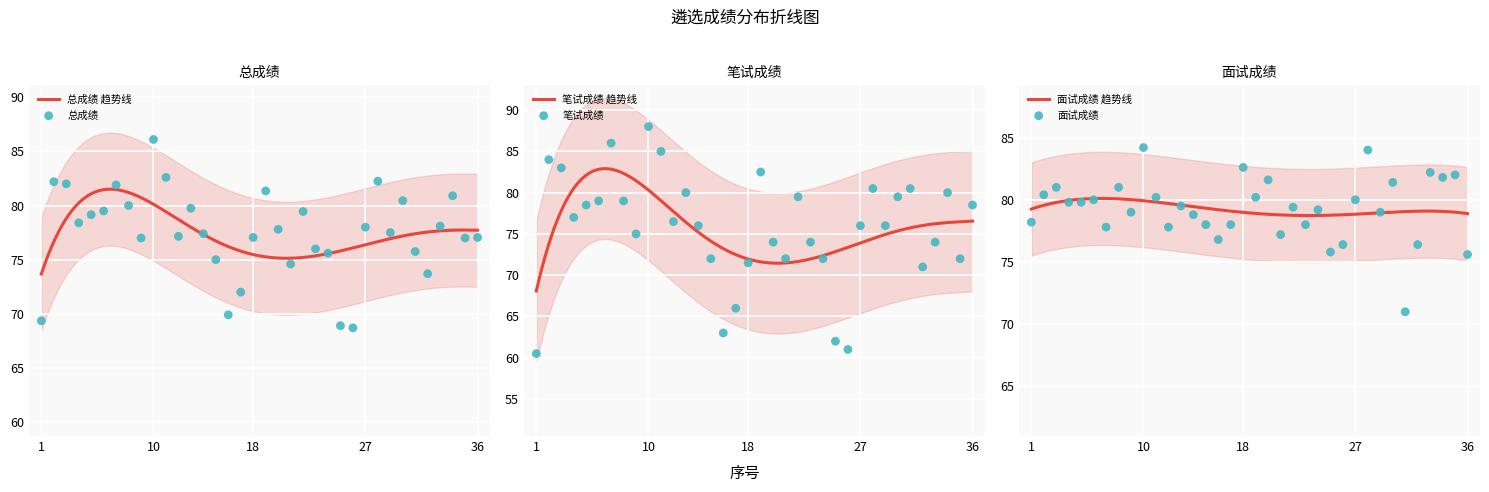

Which series has the largest total across all categories?

面试成绩